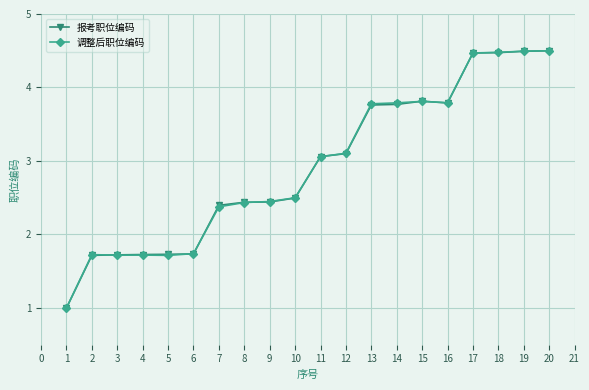

What is the total value across all series at 17?

8.9